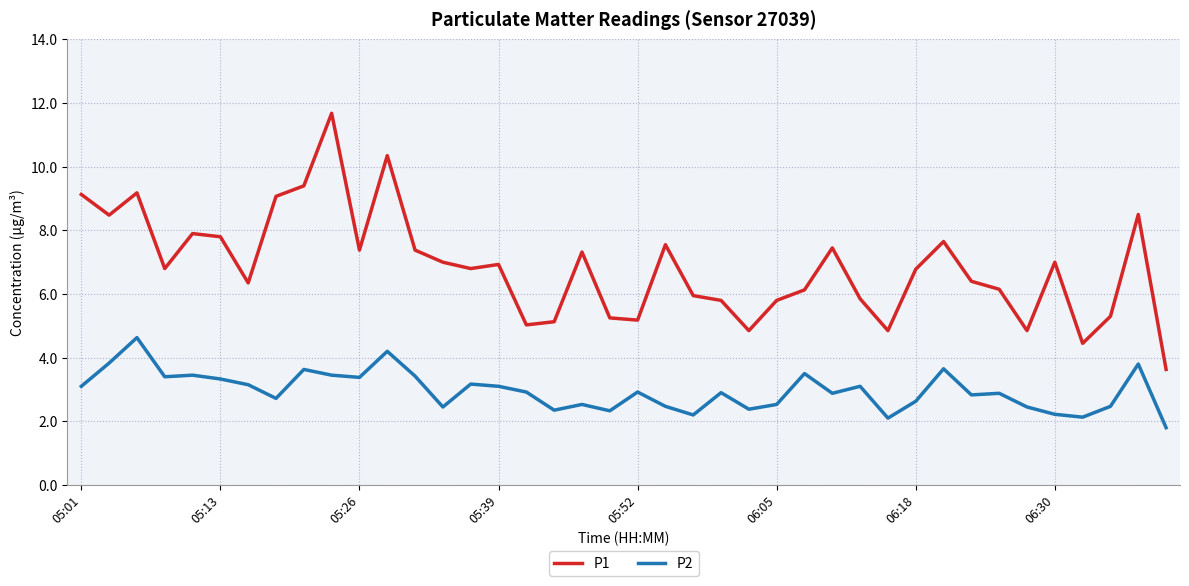

What is the minimum value for P2?

1.8